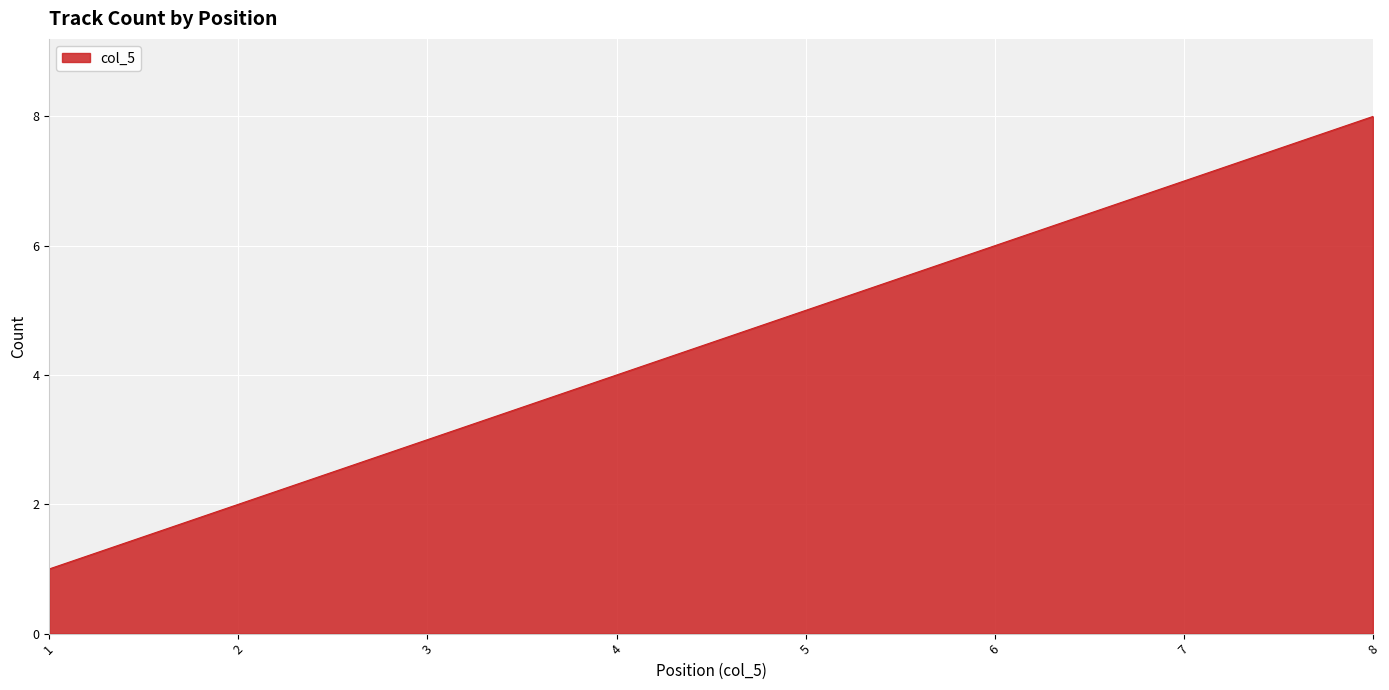

Which label corresponds to the largest value in the chart?

8